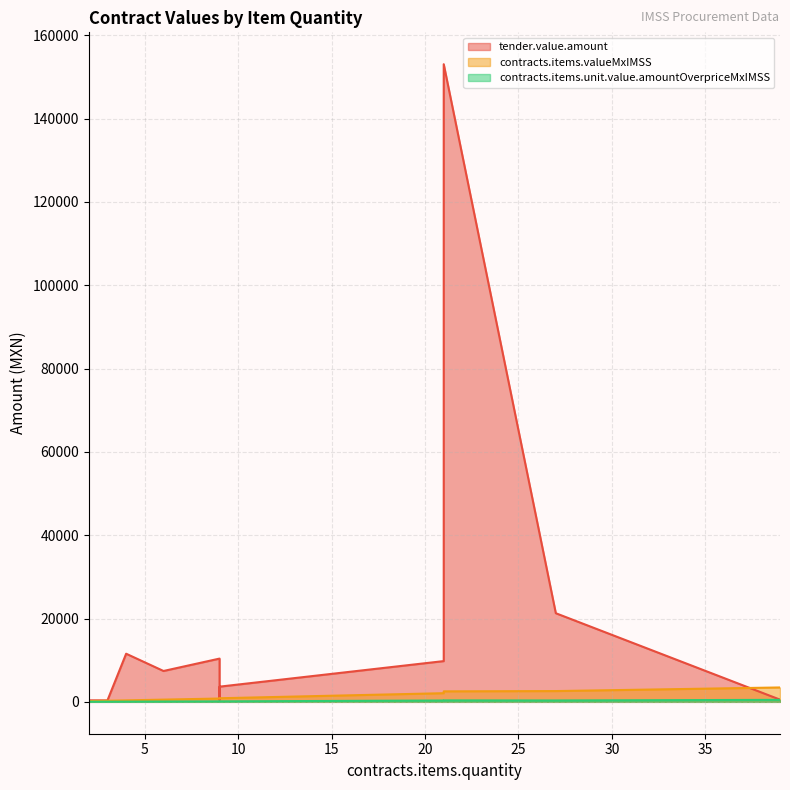

Which series changed the most between 9 and 9?

tender.value.amount